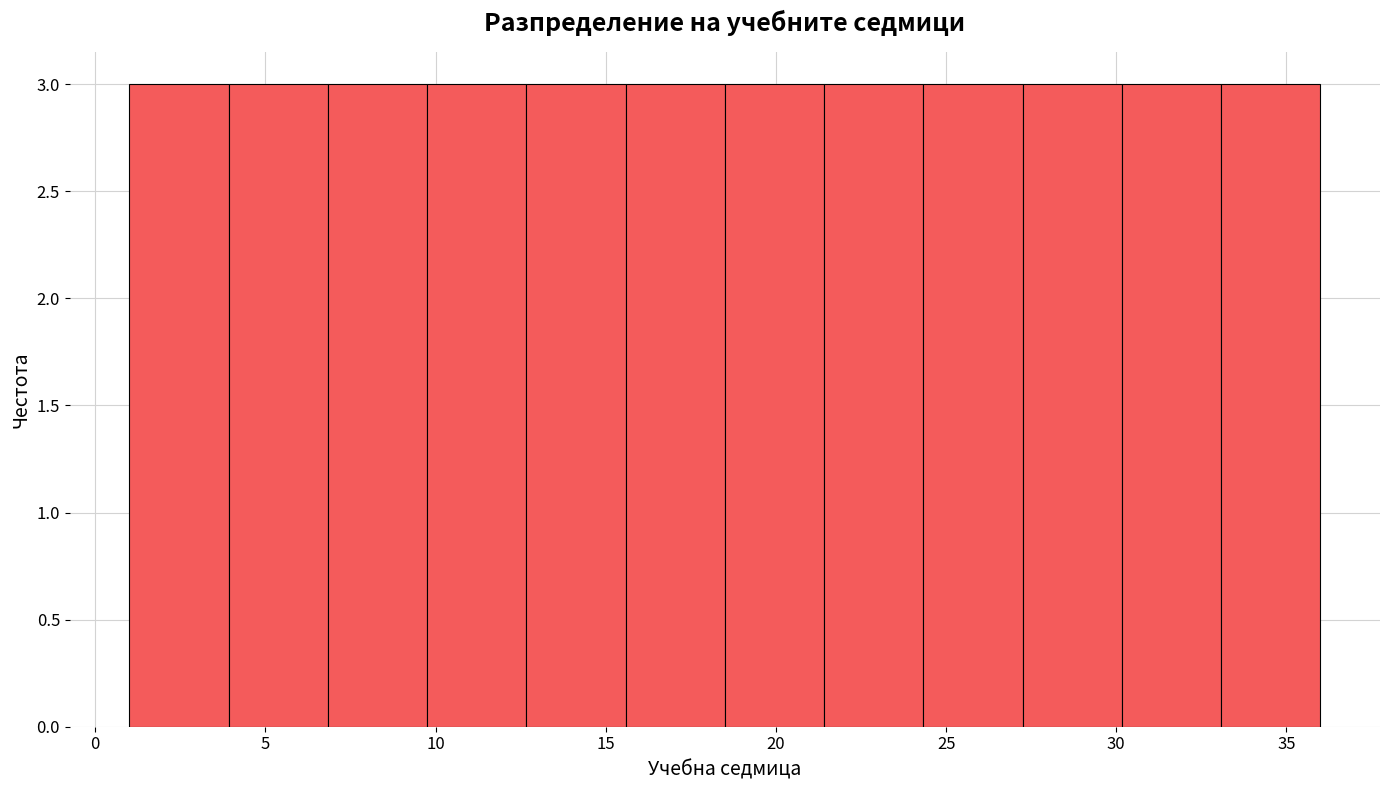

Reading left to right, list every bar in this chart as the range it spans on the x-axis followed by its height. Neither the bar edges nor the heights are printed on the chart, so give them approximately, as read against the axes.

1.0 to 4.0: 3
4.0 to 7.0: 3
7.0 to 10.0: 3
10.0 to 12.5: 3
12.5 to 15.5: 3
15.5 to 18.5: 3
18.5 to 21.5: 3
21.5 to 24.5: 3
24.5 to 27.5: 3
27.5 to 30.0: 3
30.0 to 33.0: 3
33.0 to 36.0: 3